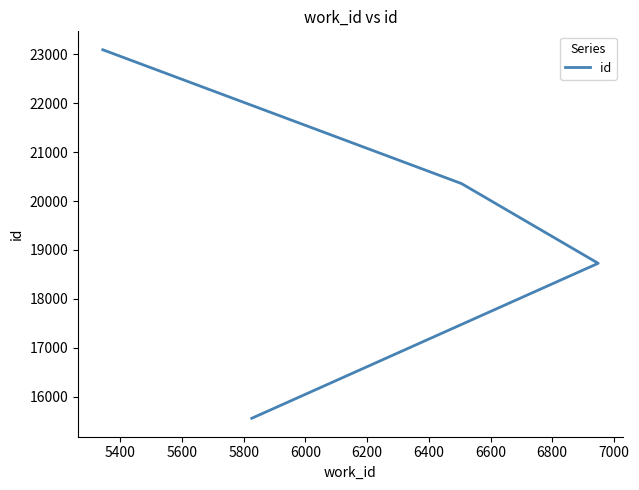

What is the average value?

19292